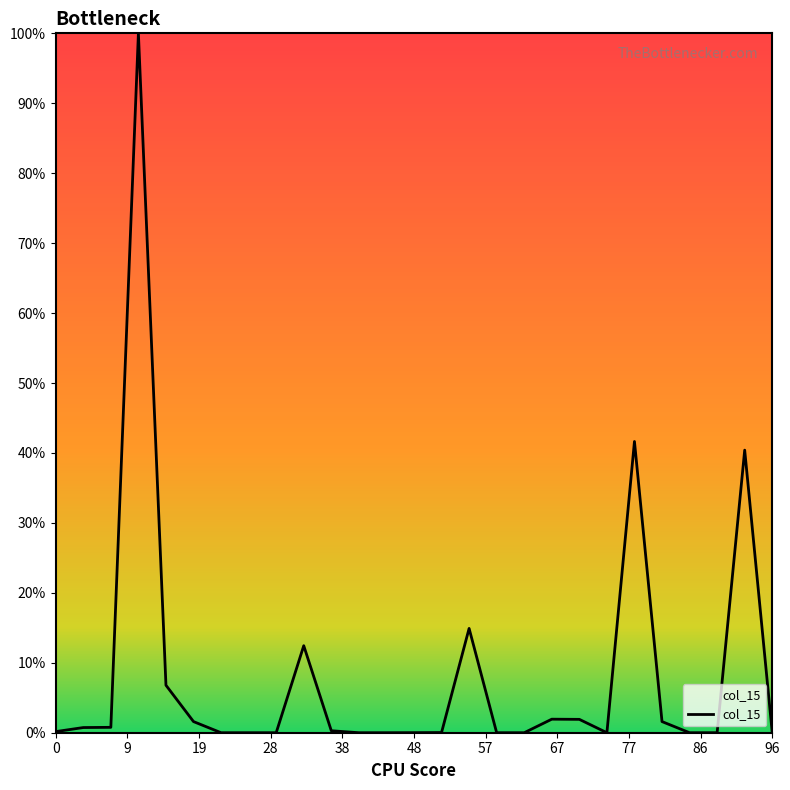

What is the difference between the maximum and minimum values?

100.0